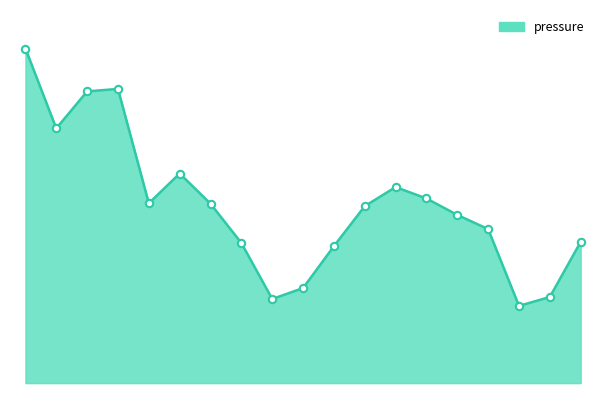

How many lines are shown in the chart?

1